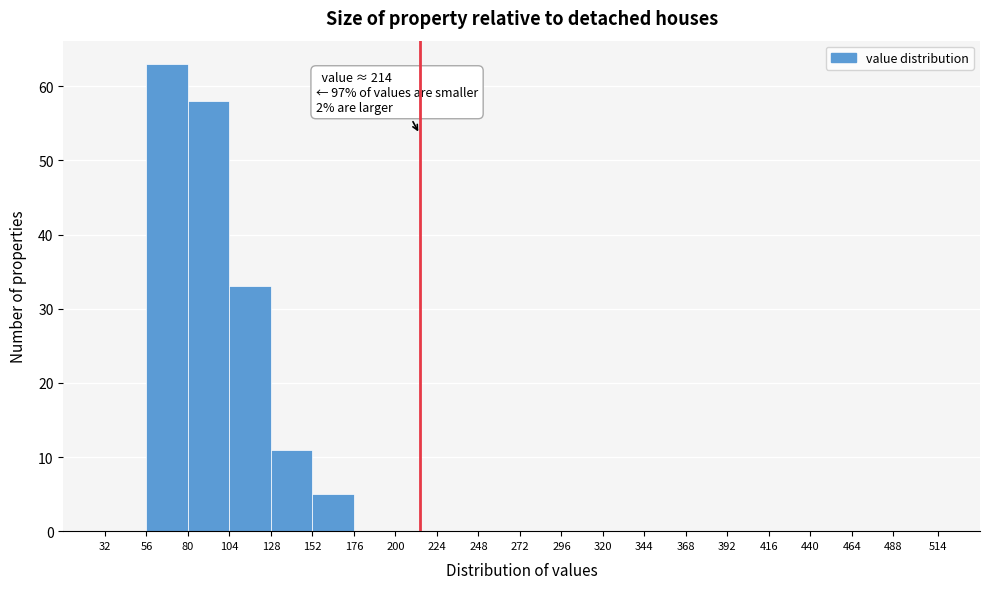

Which range on the x-axis has the tallest bar?

56 to 80